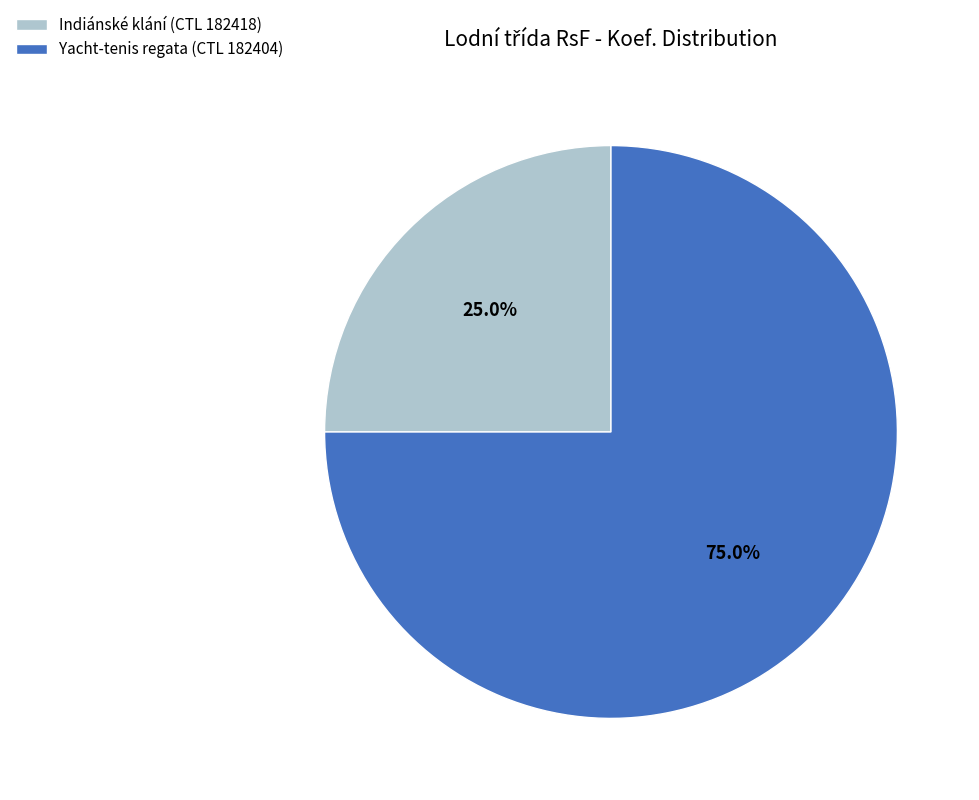

What is the ratio of the value at Indiánské klání (CTL 182418) to the value at Yacht-tenis regata (CTL 182404)?

0.3